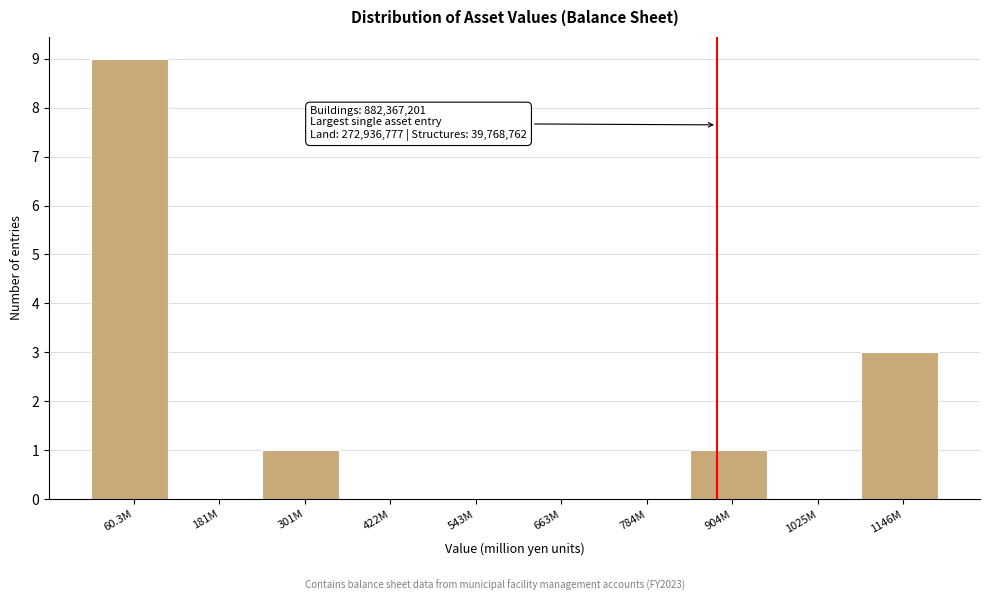

Reading left to right, transcribe all the data shown in this chart.

60.3M=9	181M=0	301M=1	422M=0	543M=0	663M=0	784M=0	904M=1	1025M=0	1146M=3